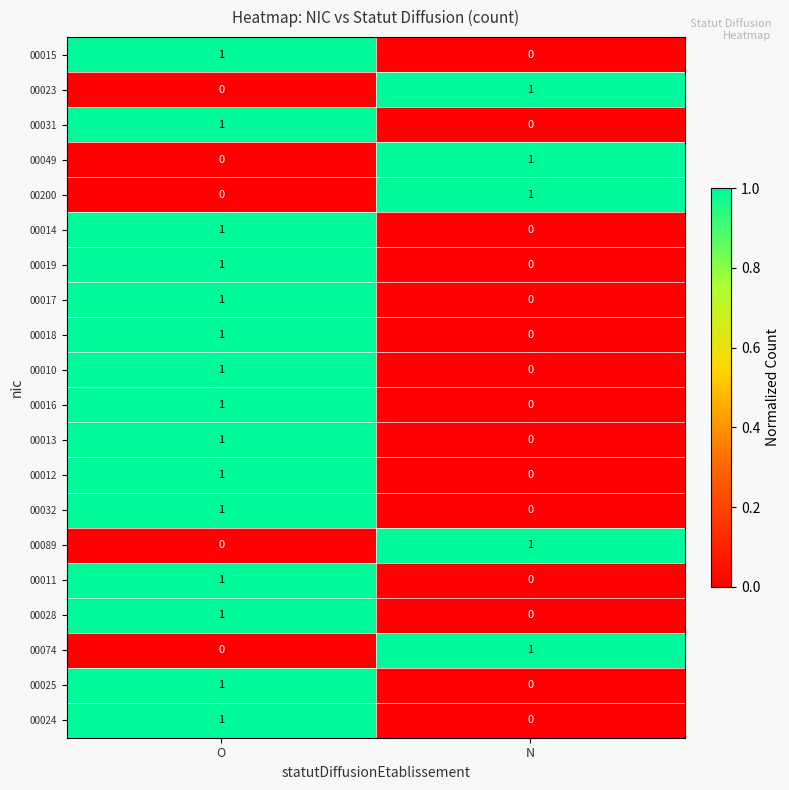

Rank the categories by 00014 value from highest to lowest.

O, N